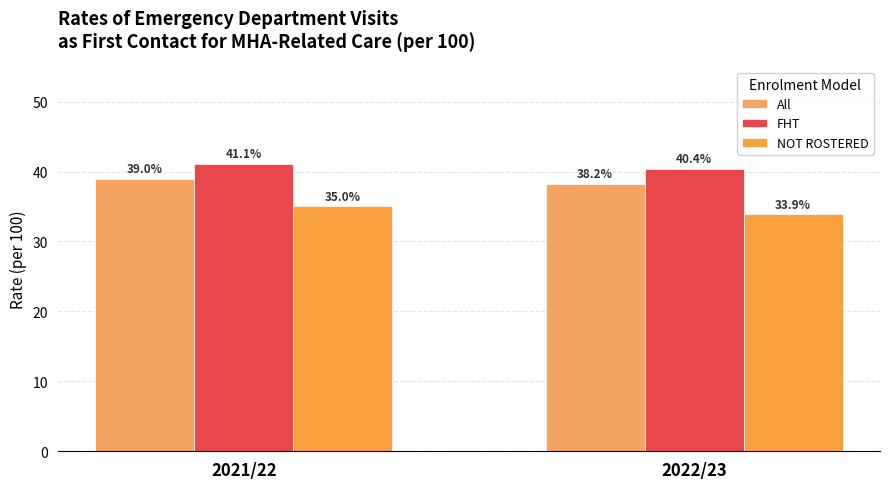

Which category has the highest value across all series?

2021/22